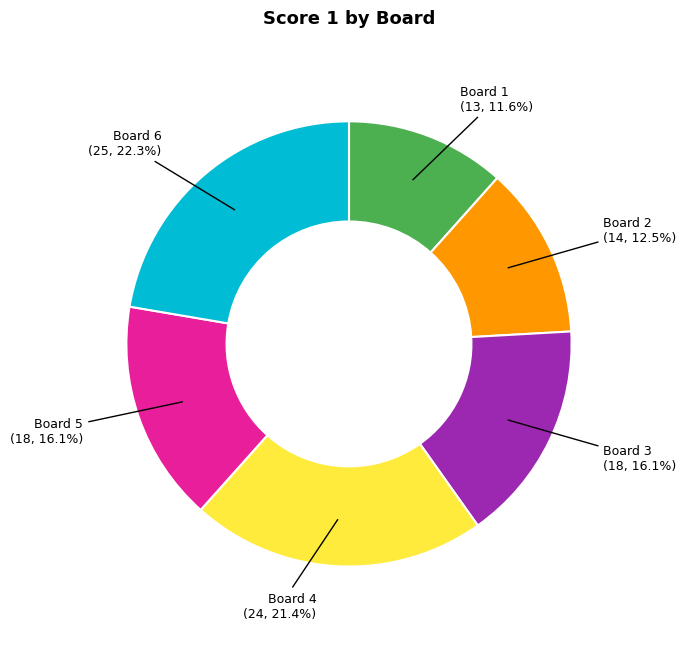

Approximately how many times larger is the value at Board 3 compared to Board 6?

0.7